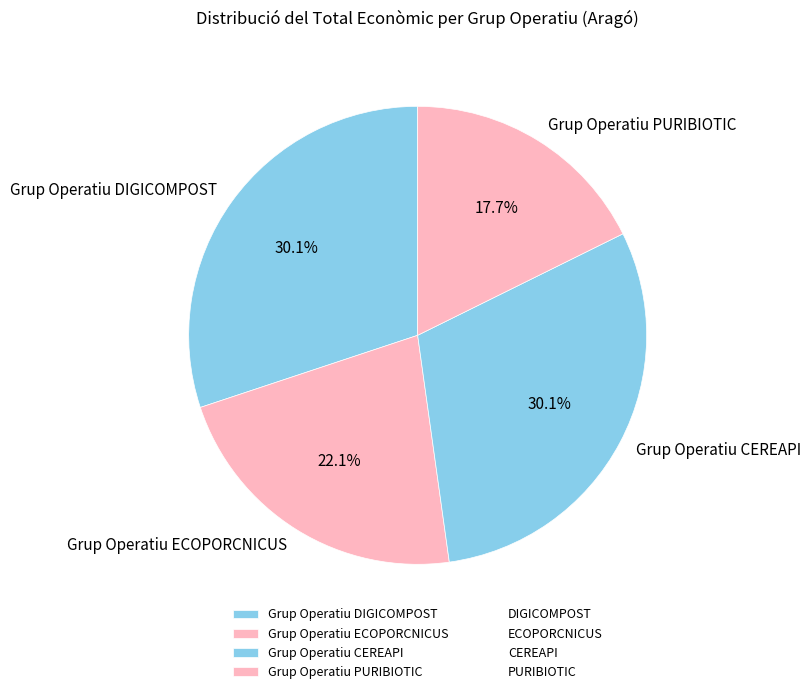

Is the sum of Grup Operatiu ECOPORCNICUS and Grup Operatiu DIGICOMPOST greater than half?

Yes